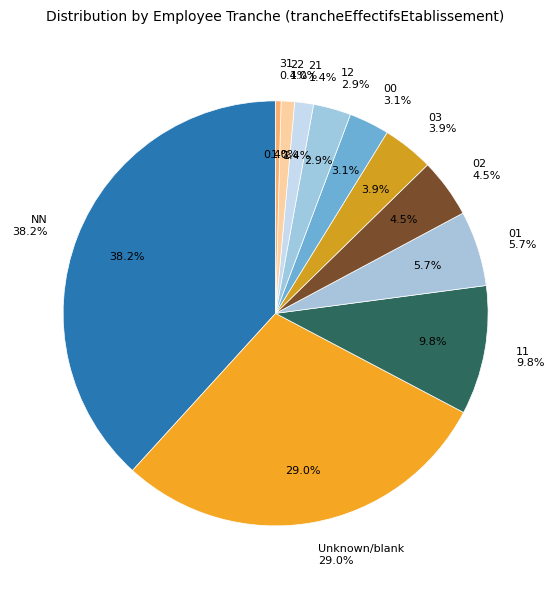

True or false: 21 accounts for 13% of the total.

False